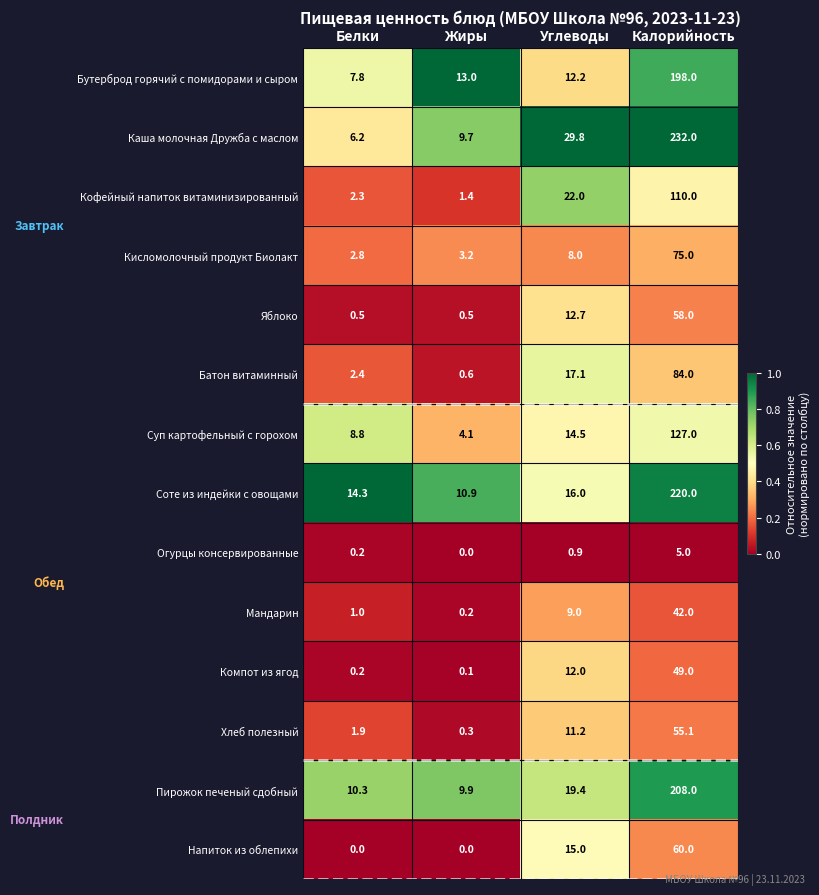

At which label does Каша молочная Дружба с маслом first exceed 29?

Углеводы